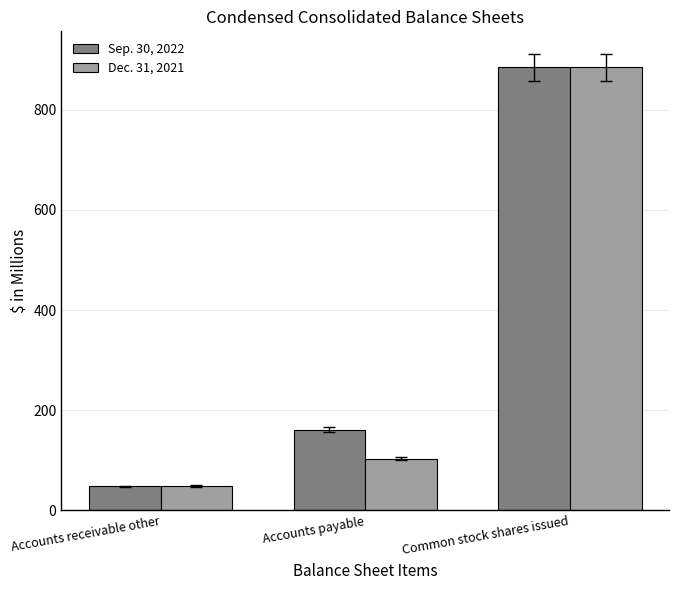

What is the difference between the Sep. 30, 2022 values at Accounts payable and Accounts receivable other?

113.0